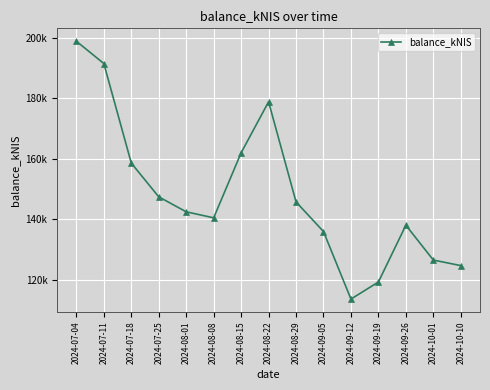

What is the sum of the values at 2024-07-18 and 2024-09-26?

296612.6